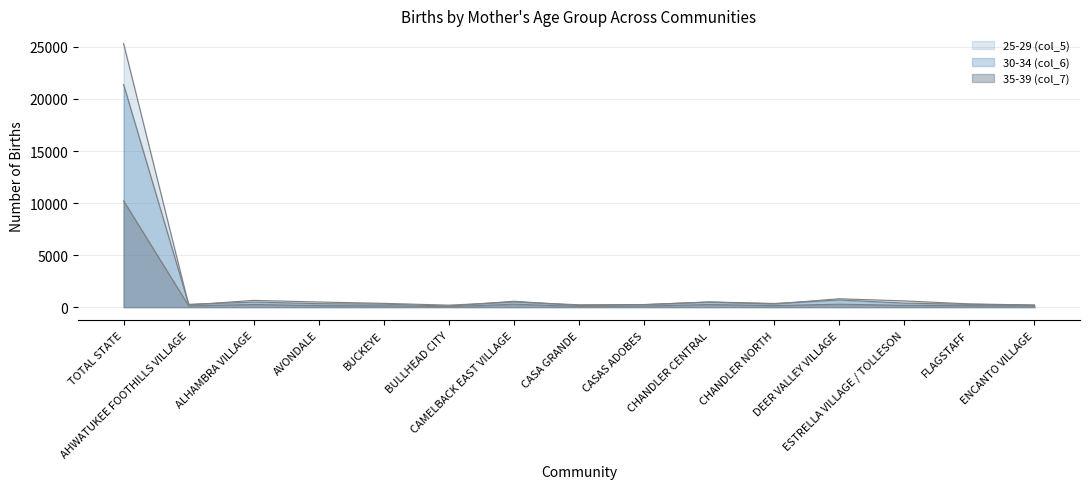

How many values in the 25-29 (col_5) series are below 364?

7